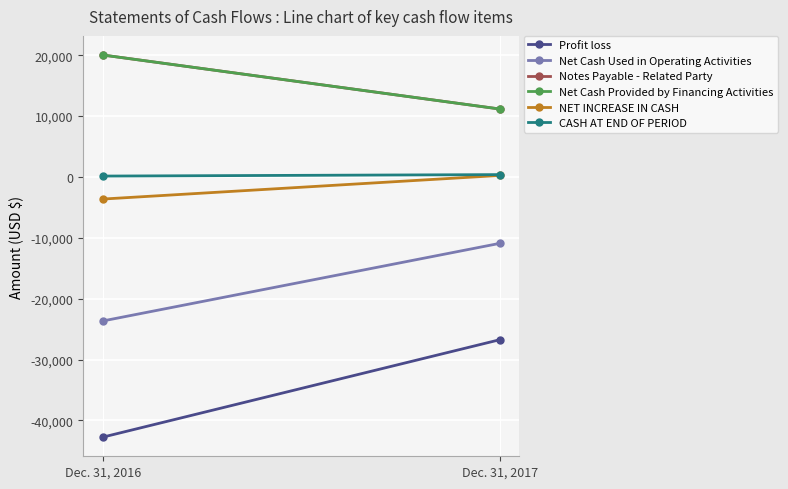

True or false: NET INCREASE IN CASH has a value of -2537 at Dec. 31, 2016.

False